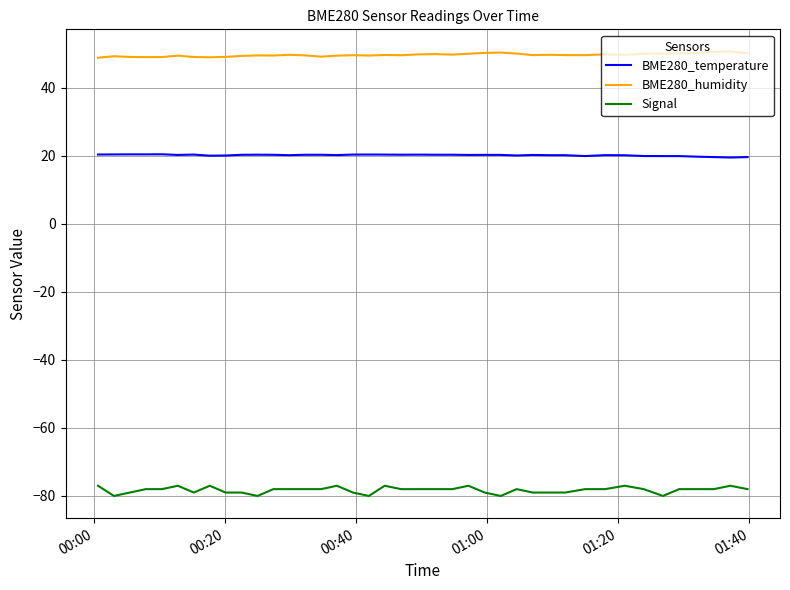

Which series has the widest spread of values?

Signal